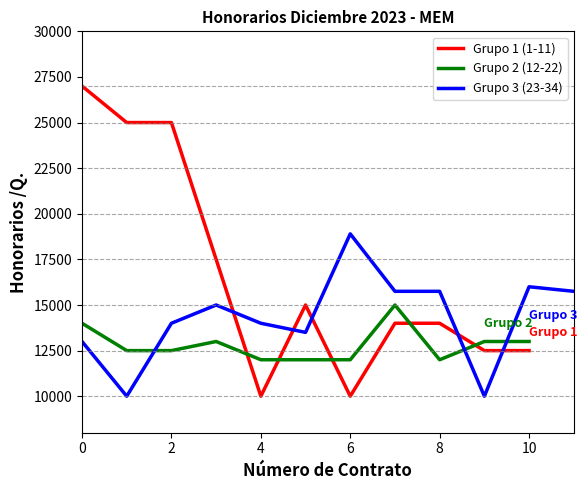

The value of Grupo 2 (12-22) at 8 is 12000. True or false?

True